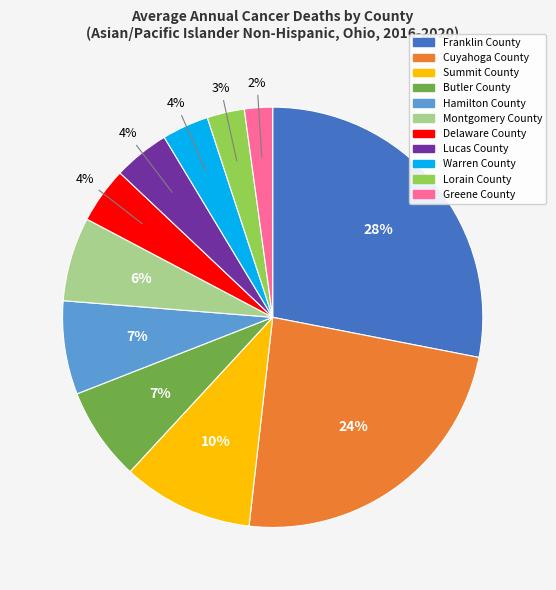

What is the smallest slice in the pie chart?

Greene County